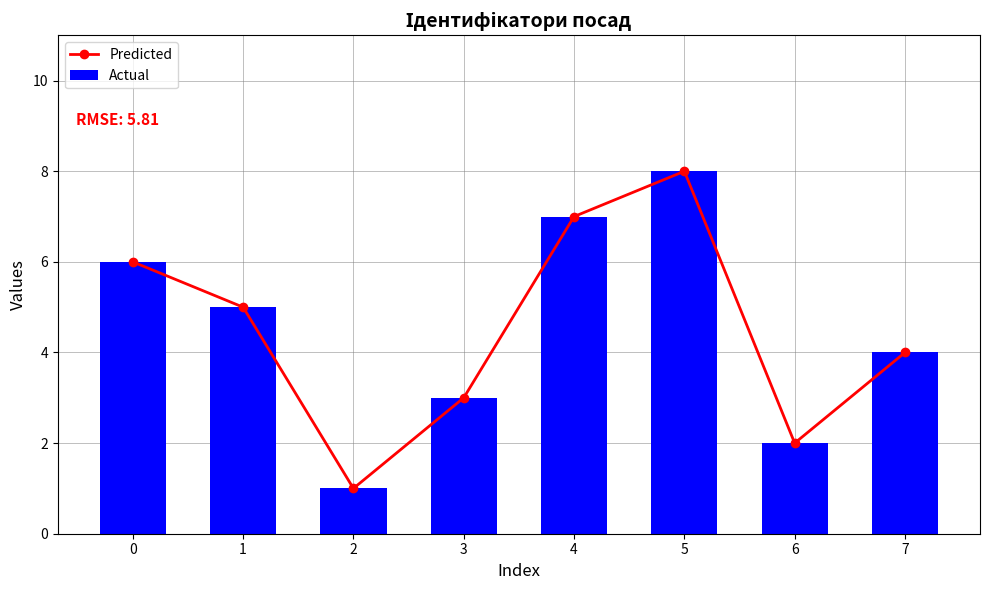

Is it true that Predicted equals 6 at 7?

False